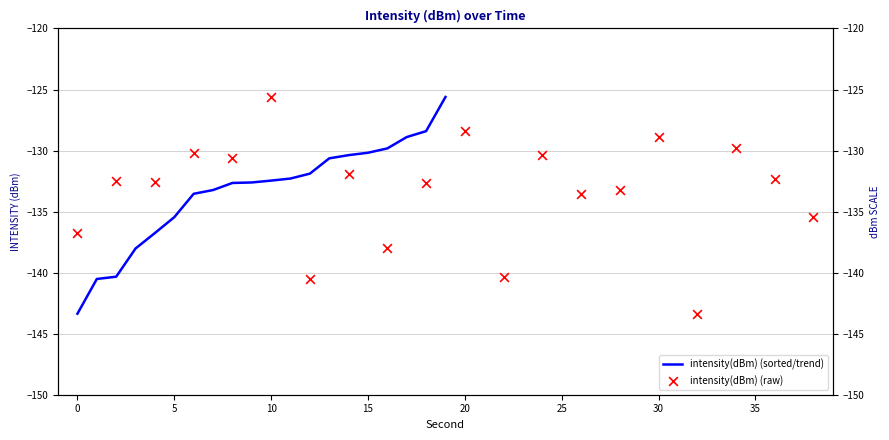

Is the value of intensity(dBm) (sorted/trend) at 40 greater than the value of intensity(dBm) (raw) at 20?

No